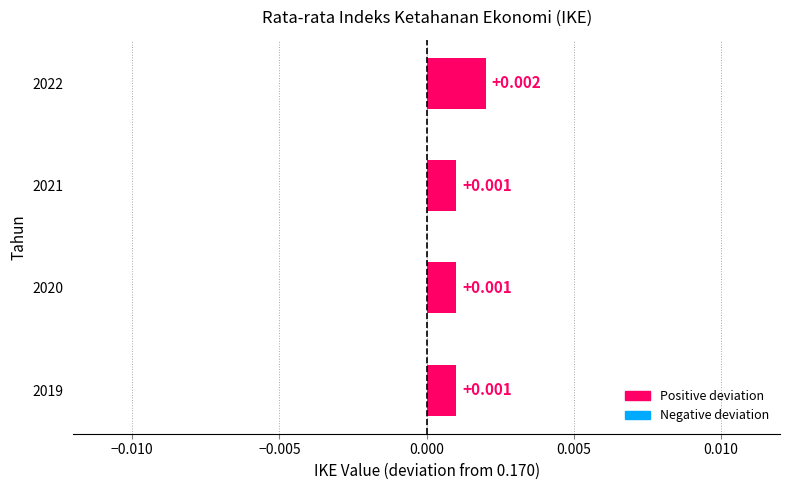

How many categories are shown in the chart?

4